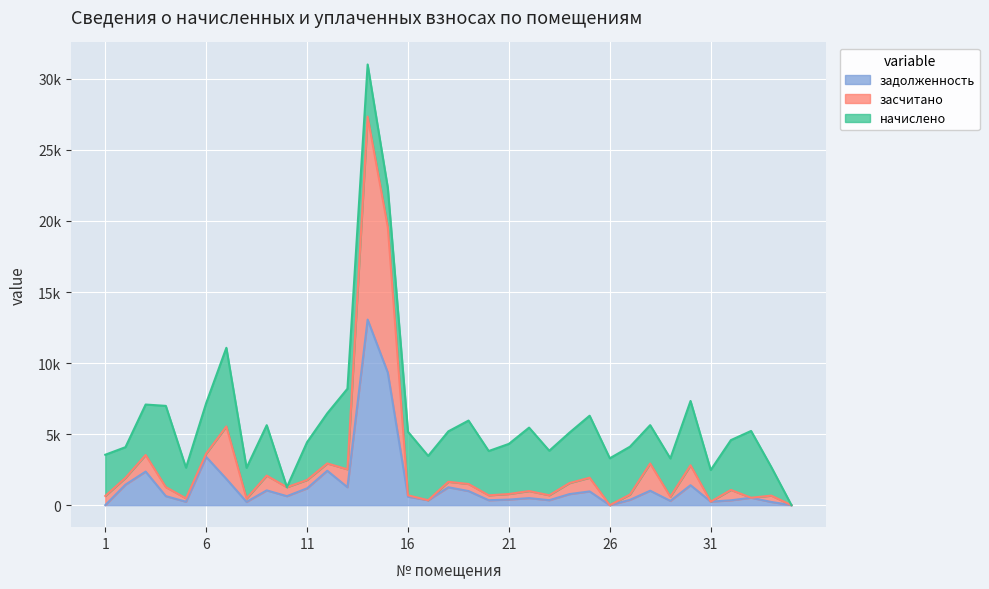

True or false: задолженность has a value of 223.1 at 34.

True